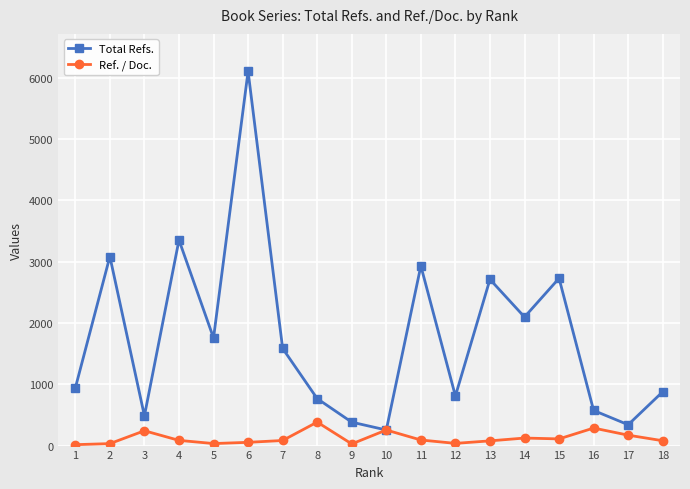

How many interior local peaks does the Total Refs. series have?

6